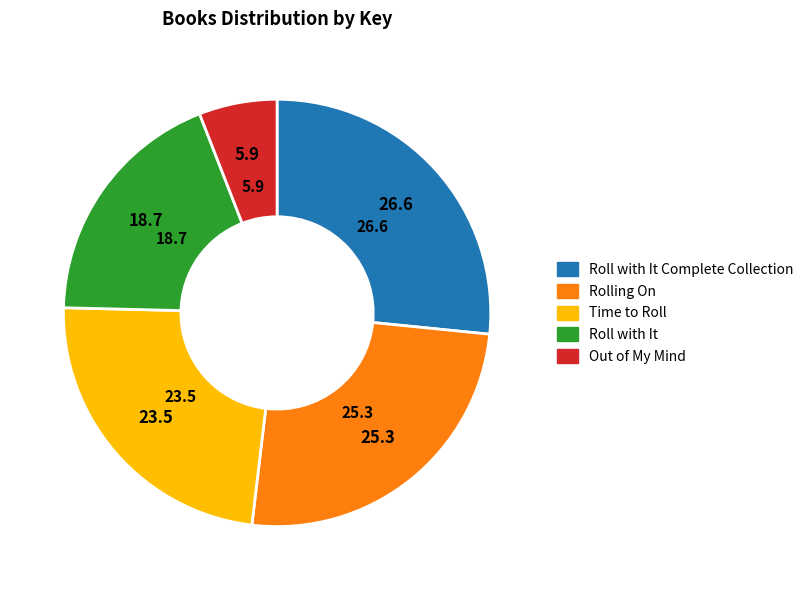

The Roll with It Complete Collection slice represents 27% of the pie. True or false?

True